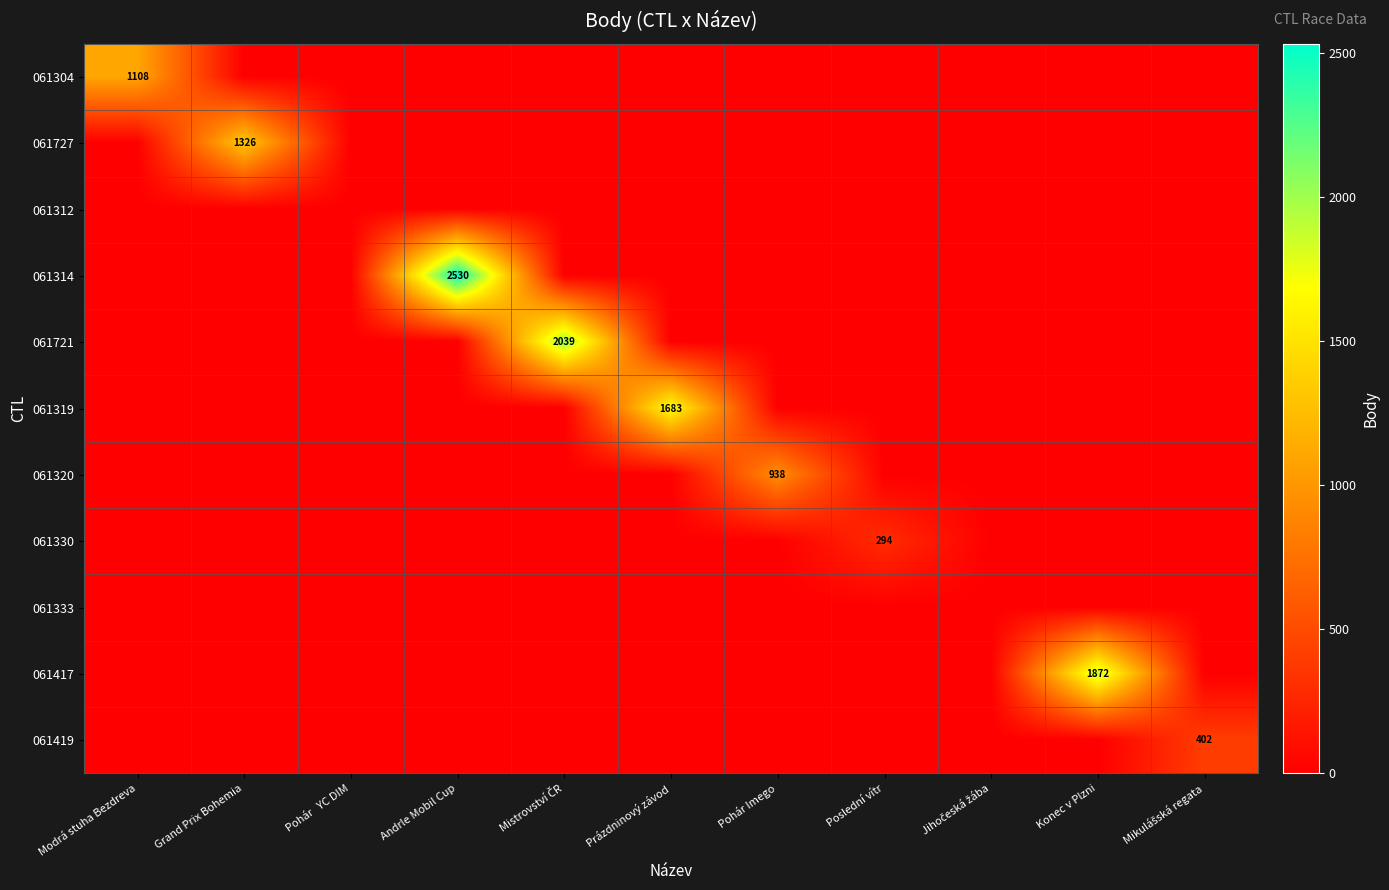

The value of 061727 at Grand Prix Bohemia is 1862. True or false?

False